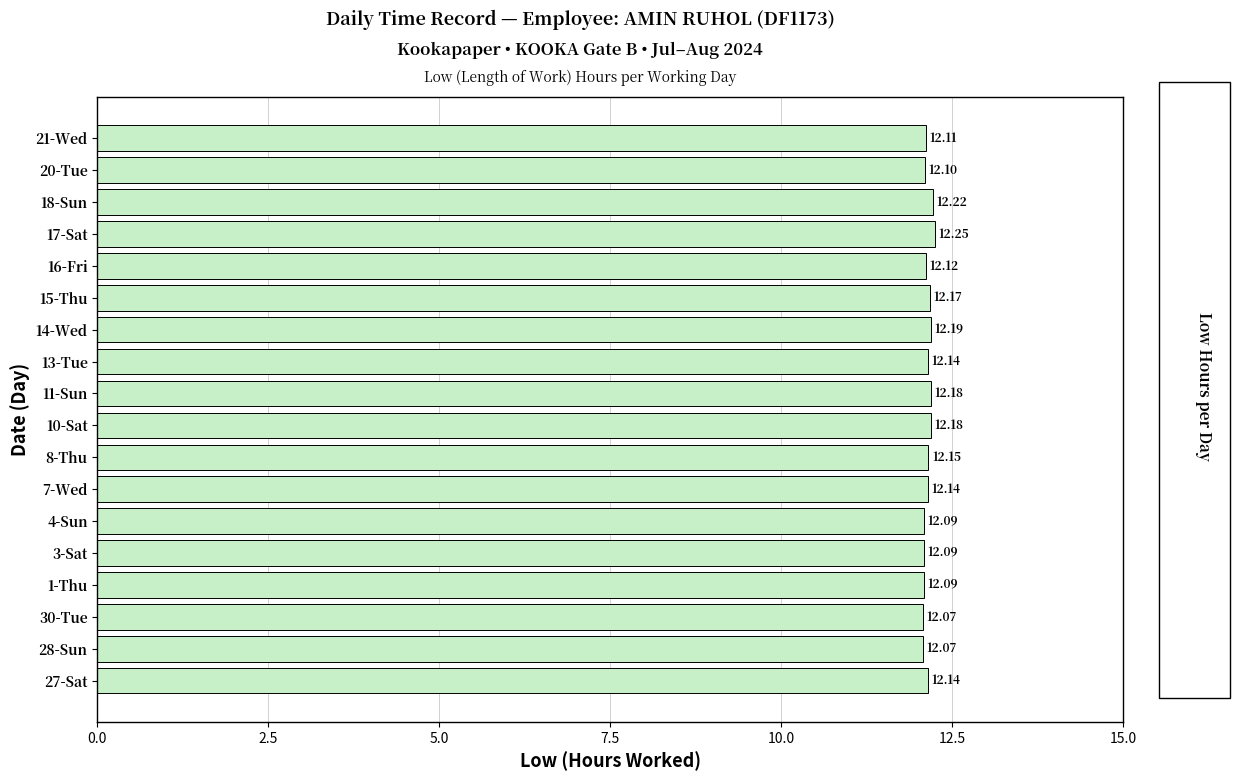

What is the sum of all values?

218.5